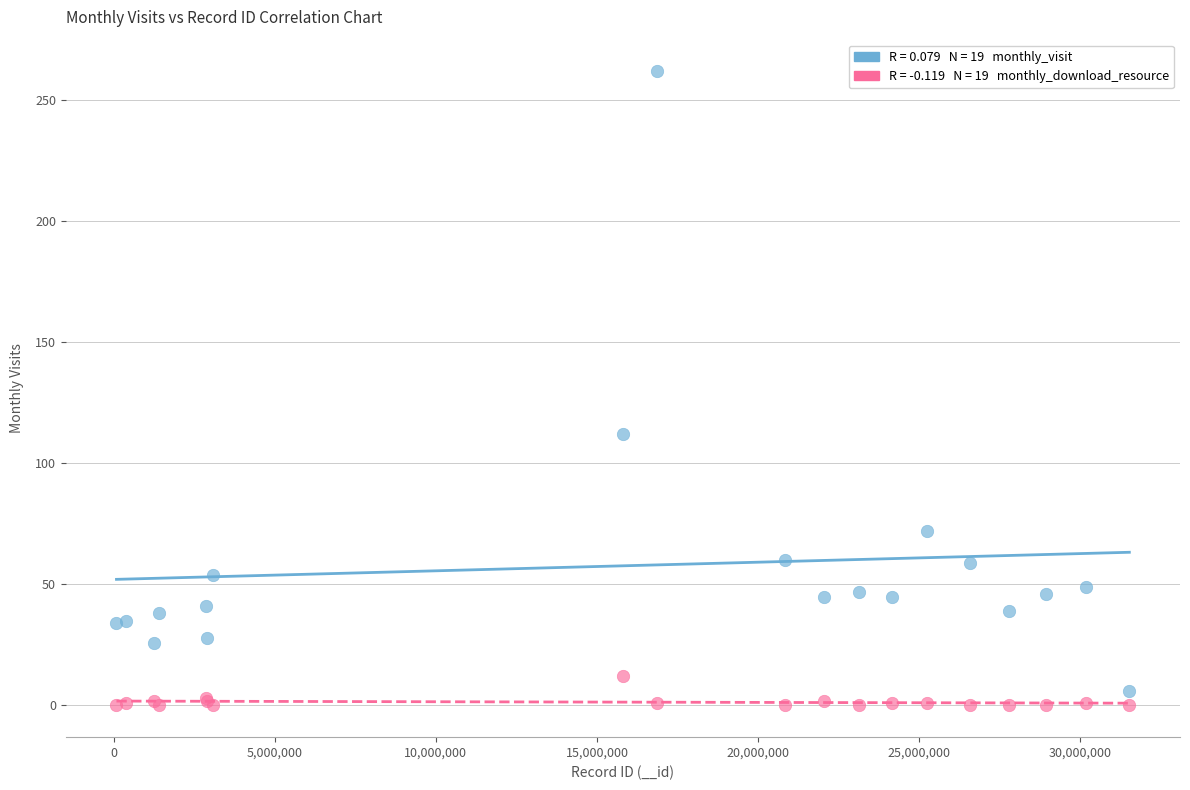

Across all series, what Y value is closest to 131?

112